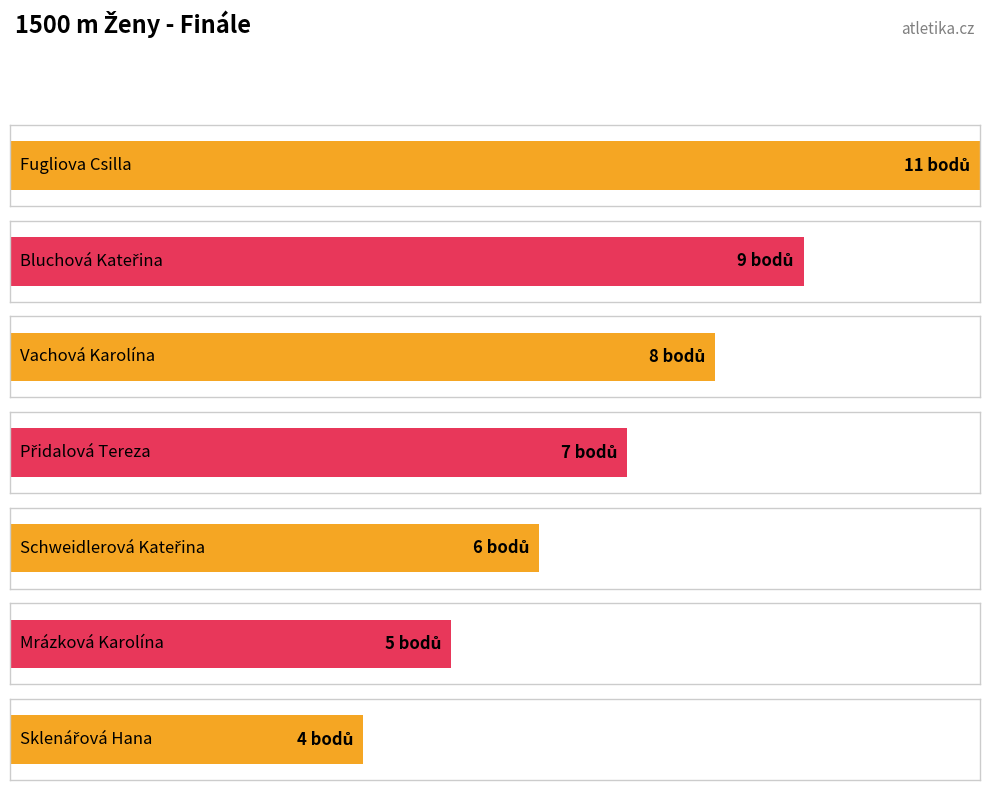

Reading right to left, what are all the values shown in this chart?

Sklenářová Hana=4	Mrázková Karolína=5	Schweidlerová Kateřina=6	Přidalová Tereza=7	Vachová Karolína=8	Bluchová Kateřina=9	Fugliova Csilla=11